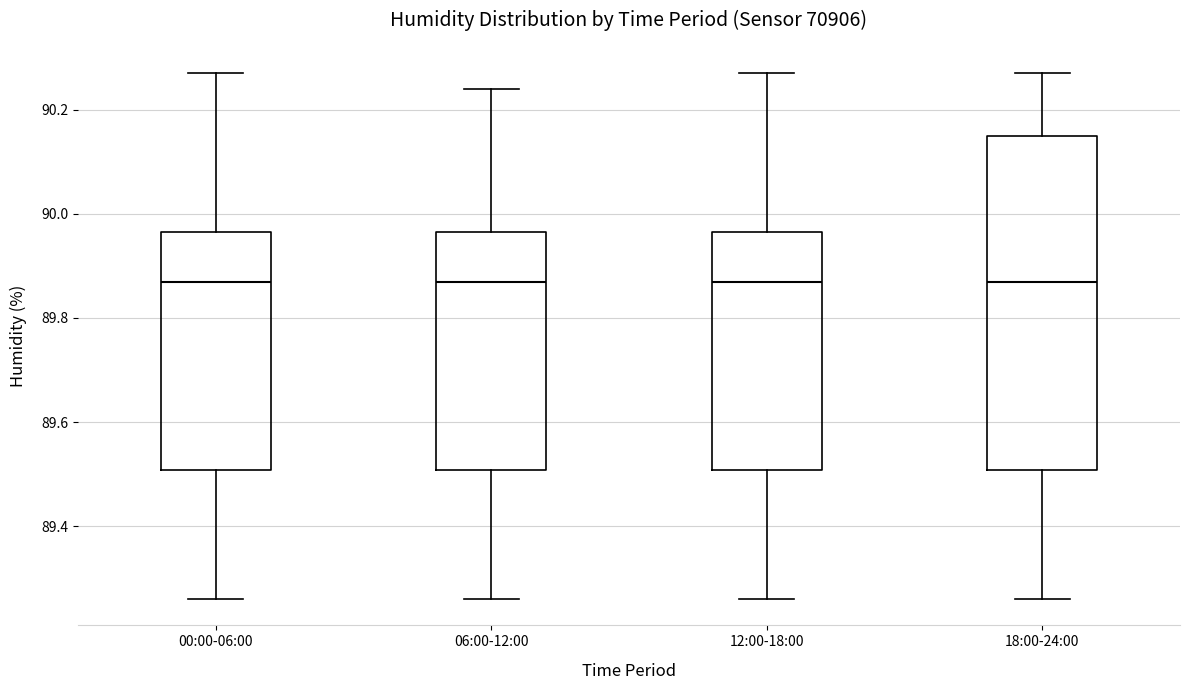

Comparing the boxes themselves (not the whiskers), which one is the tallest?

18:00-24:00